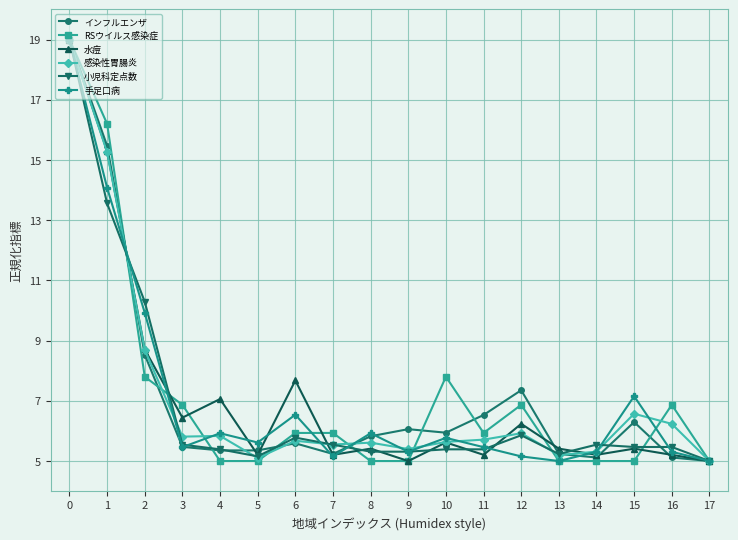

What is the total value across all series at 16?

34.2